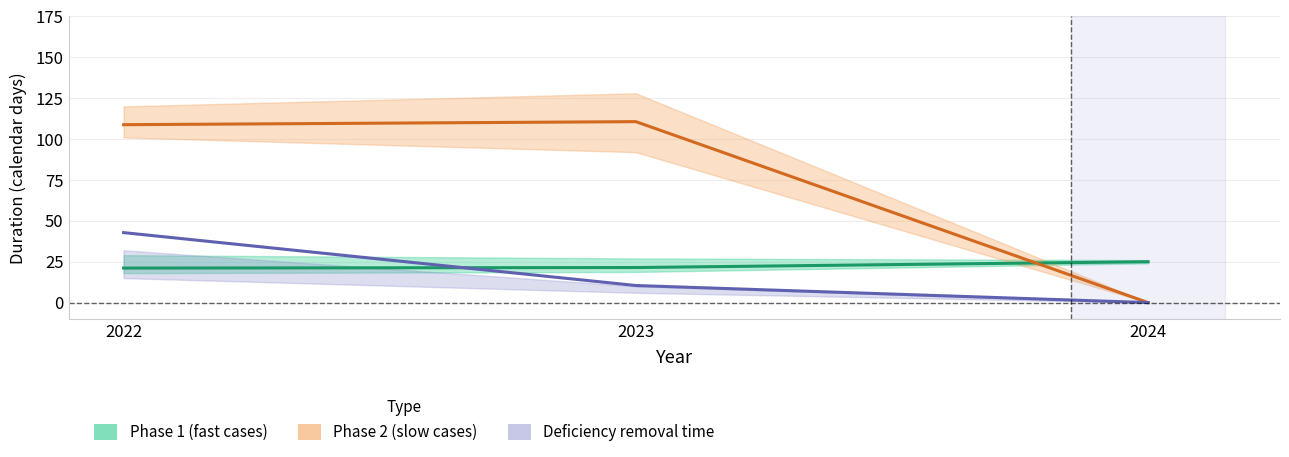

Rank the series by their maximum value, from lowest to highest.

Phase 1 (fast, days), Deficiency time (days), Phase 2 (slow, days)